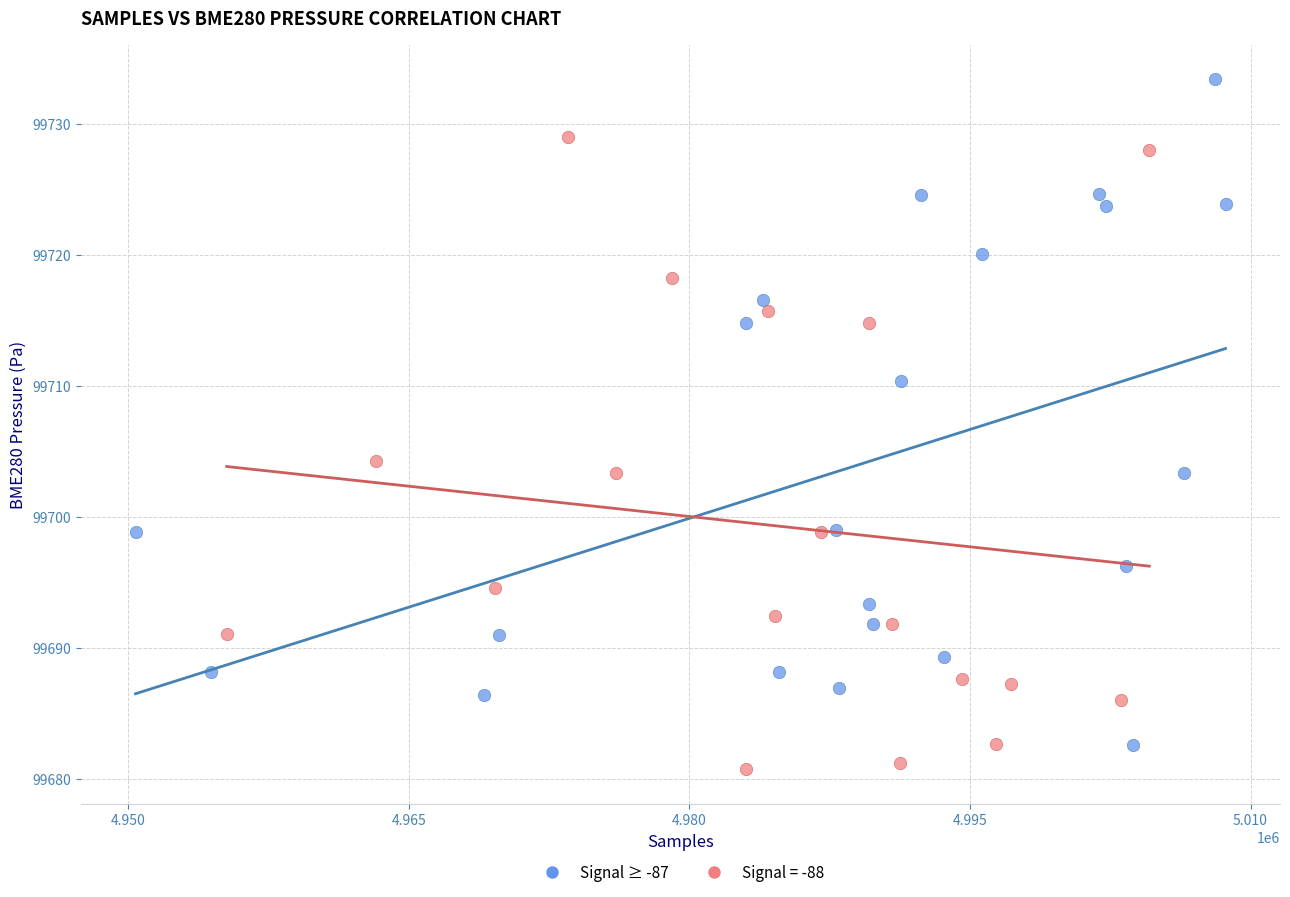

Which series reaches the maximum Y coordinate?

Signal ≥ -87